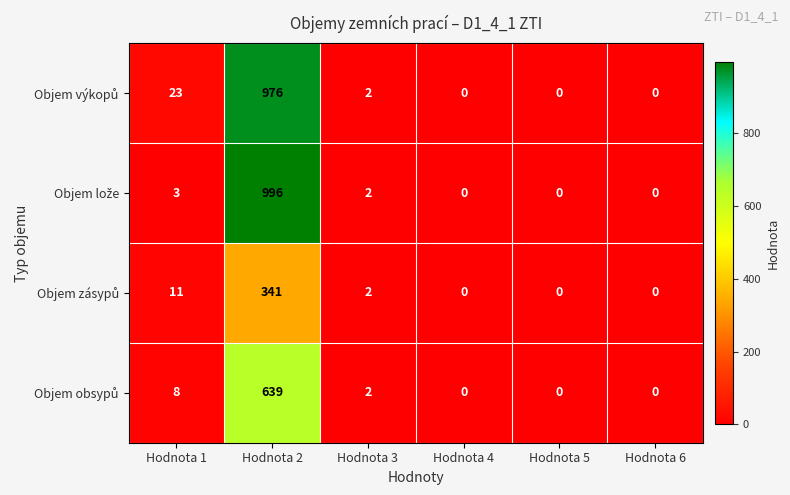

What is the difference between the highest and lowest values at Hodnota 2?

655